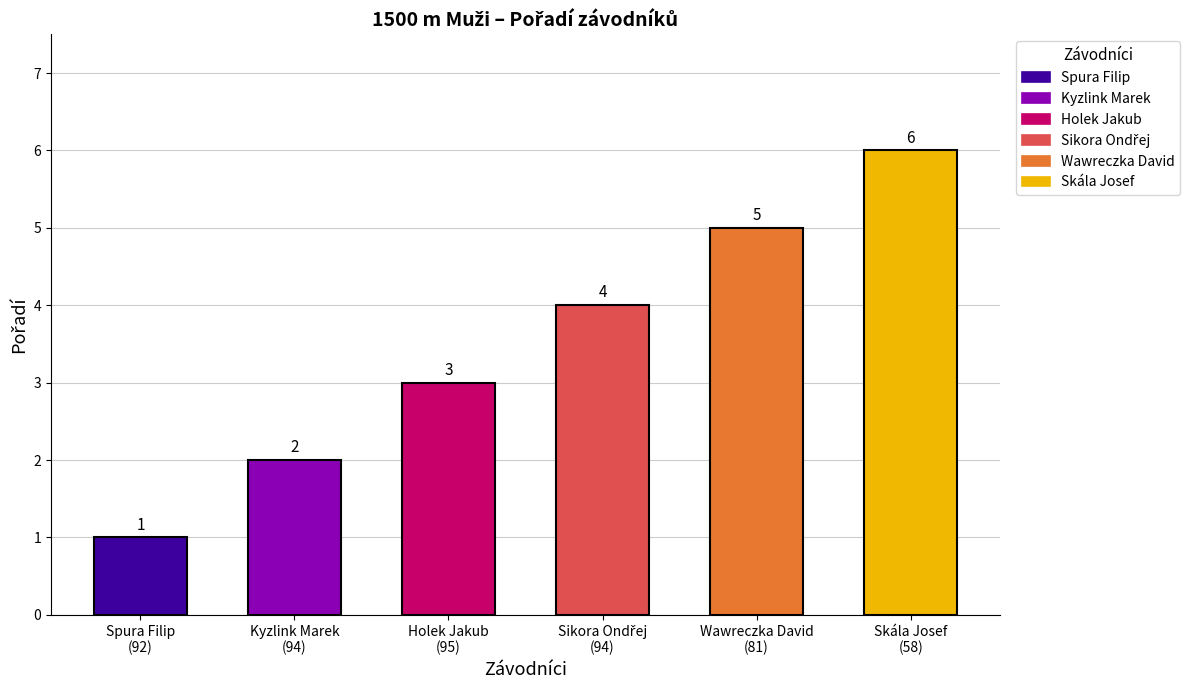

Reading left to right, list all the values displayed in this chart.

Spura Filip
(92)=1	Kyzlink Marek
(94)=2	Holek Jakub
(95)=3	Sikora Ondřej
(94)=4	Wawreczka David
(81)=5	Skála Josef
(58)=6